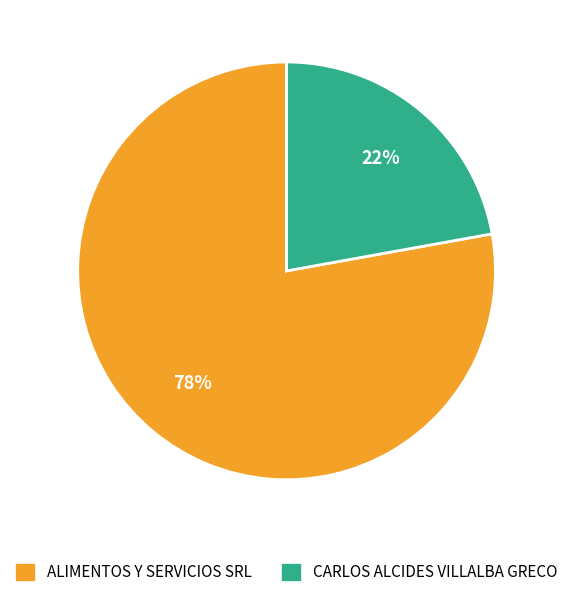

Which slice represents more than half of the pie?

ALIMENTOS Y SERVICIOS SRL